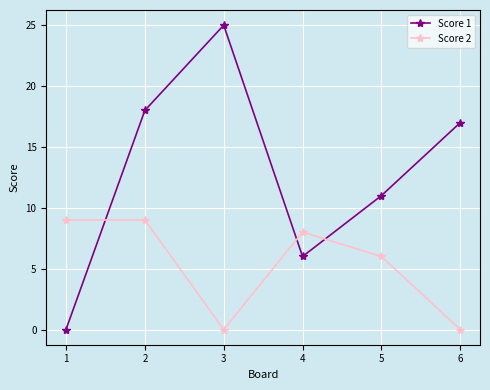

At 5, list the series in order from smallest to largest.

Score 2, Score 1